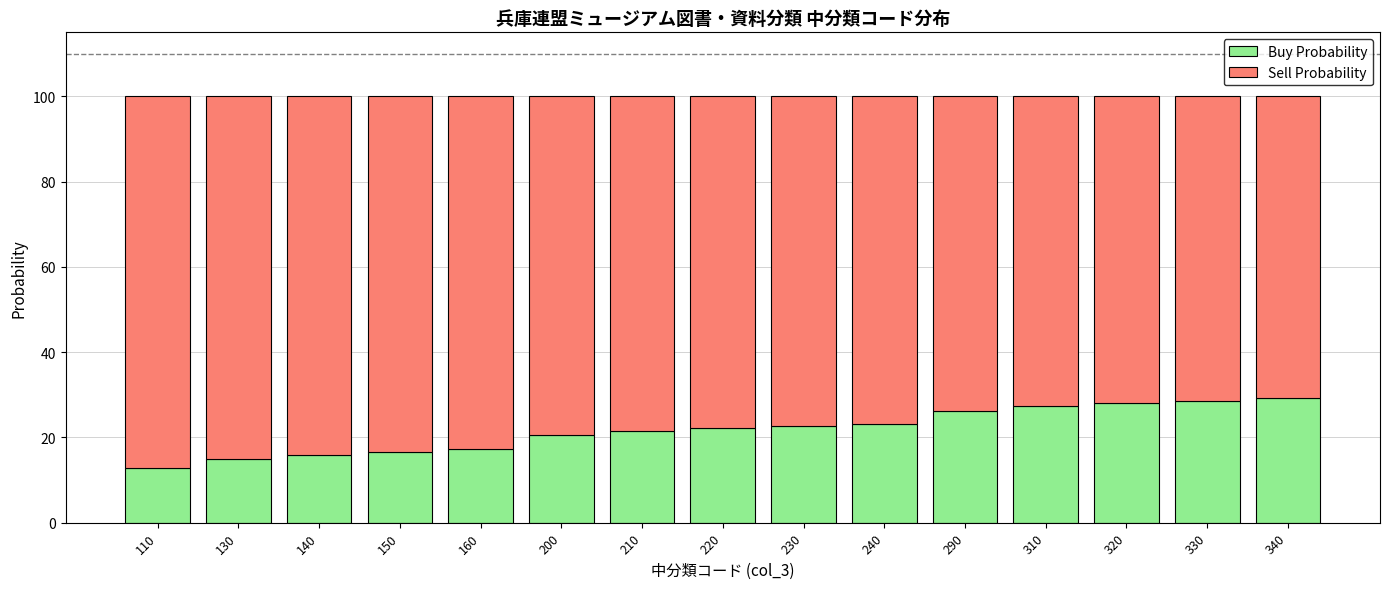

What is the total value across all series at 310?

100.0